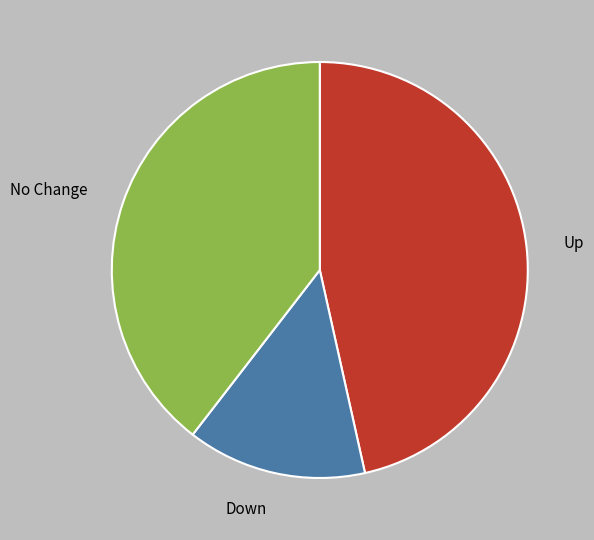

Is the sum of No Change and Down greater than half?

Yes